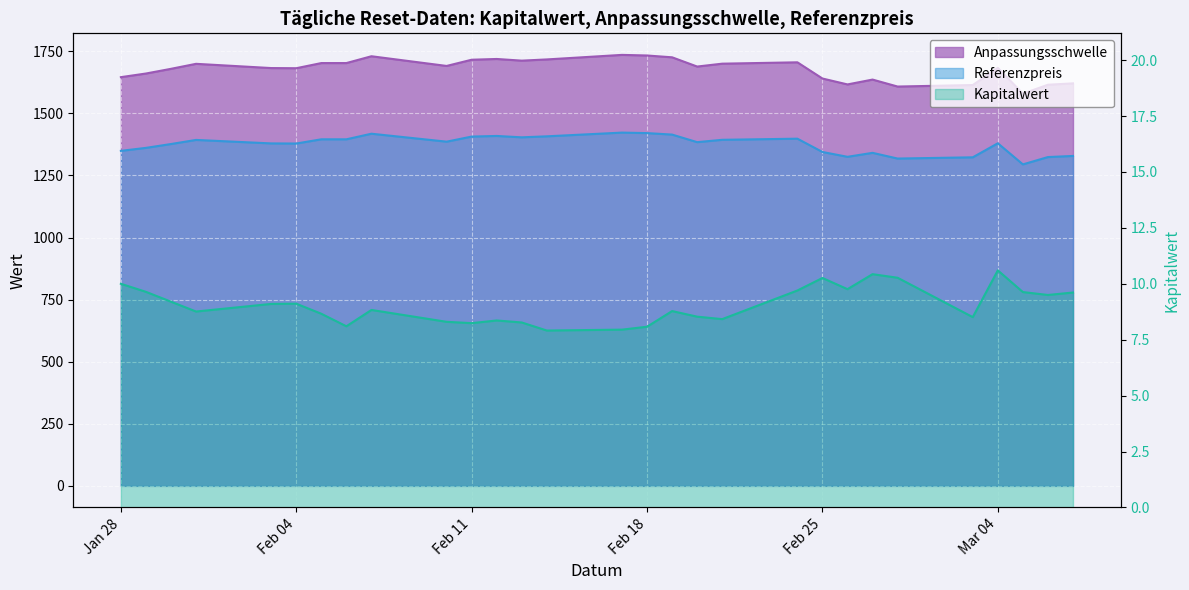

Rank the series by their maximum value, from highest to lowest.

Anpassungsschwelle, Referenzpreis, Kapitalwert